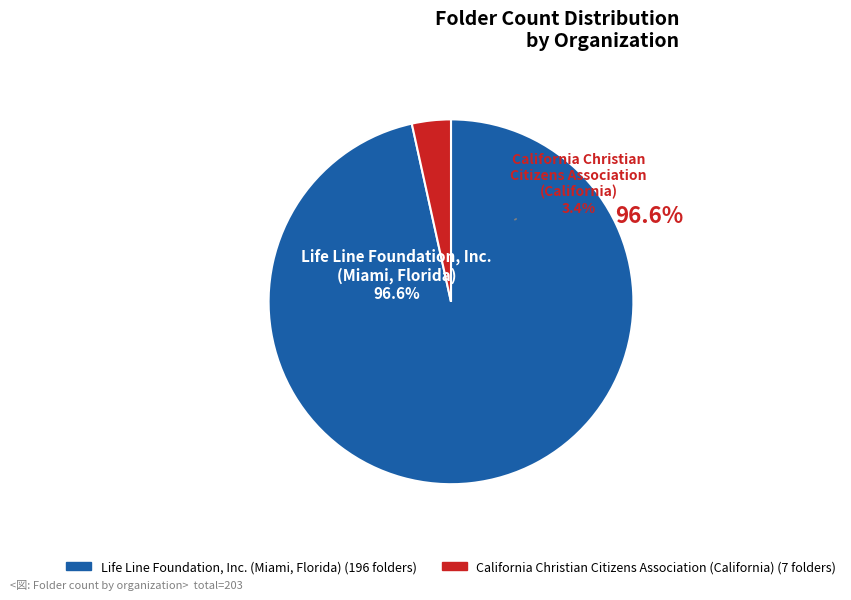

What is the change in value from Life Line Foundation, Inc.
(Miami, Florida) to California Christian
Citizens Association
(California)?

-189